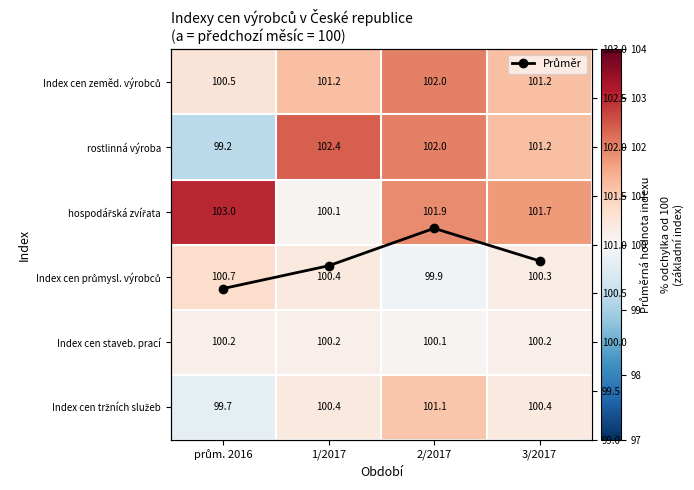

What is the total value across all series at 2/2017?

708.2